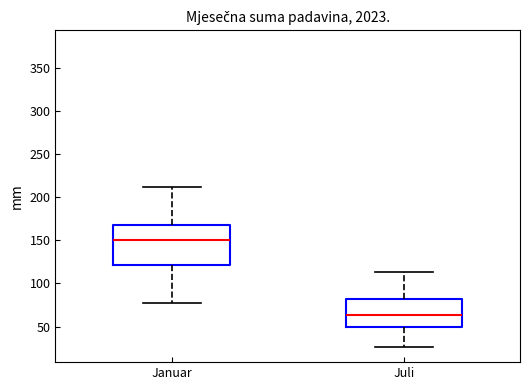

Where is the upper edge of the box for Januar on the y-axis? The values are not printed on the chart, so give them approximately, as read against the axis.

170